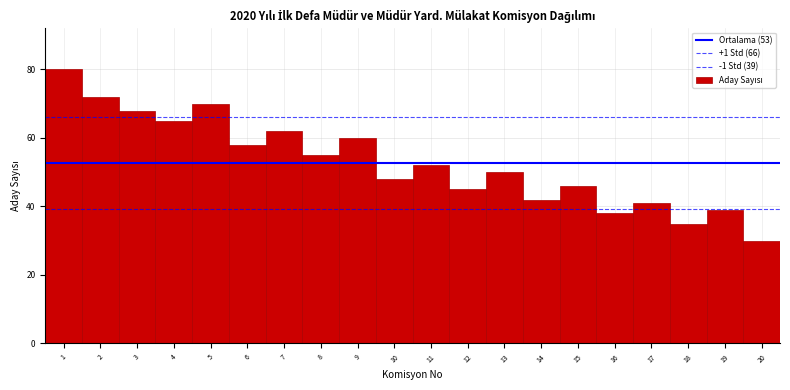

Which range on the x-axis has the tallest bar?

0.5 to 1.5